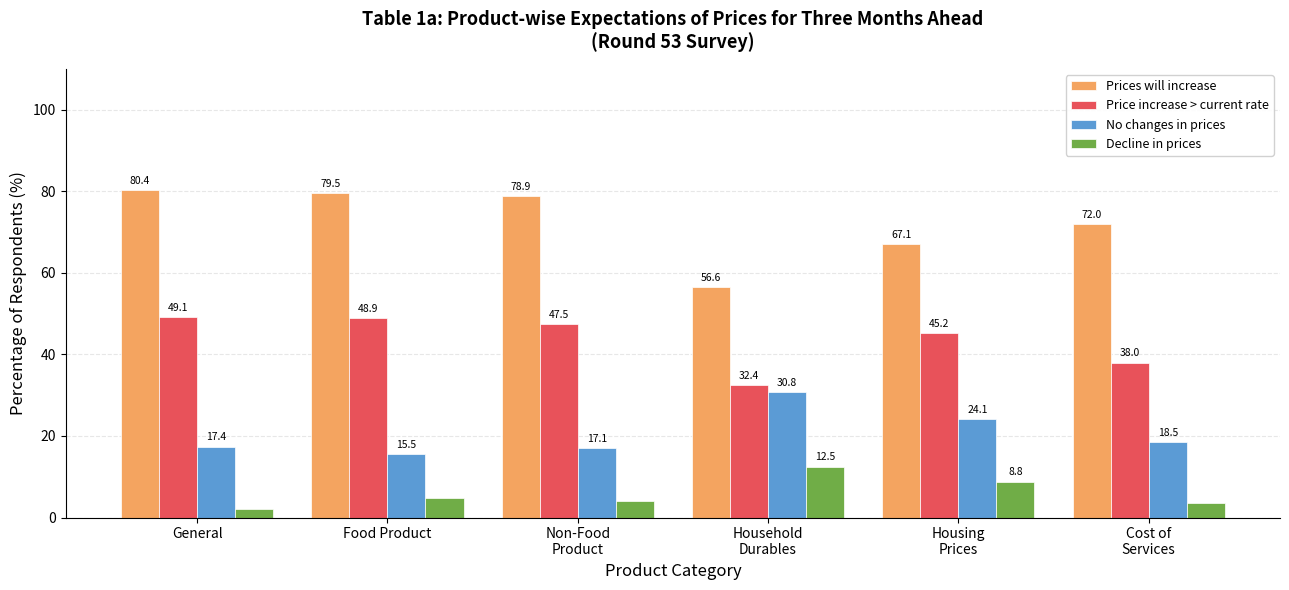

Rank the series by their average value, from highest to lowest.

Prices will increase, Price increase > current rate, No changes in prices, Decline in prices